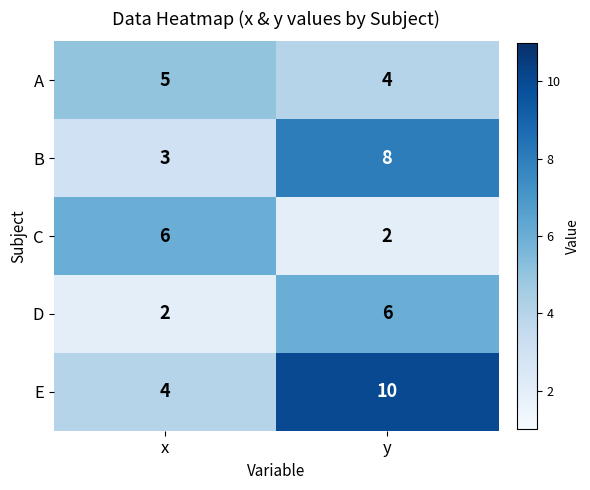

What is the highest value of the A series?

5